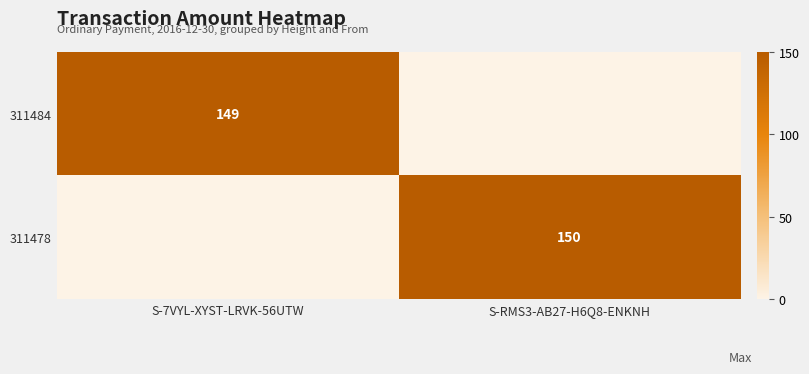

What is the difference between the highest and lowest values at S-7VYL-XYST-LRVK-56UTW?

149